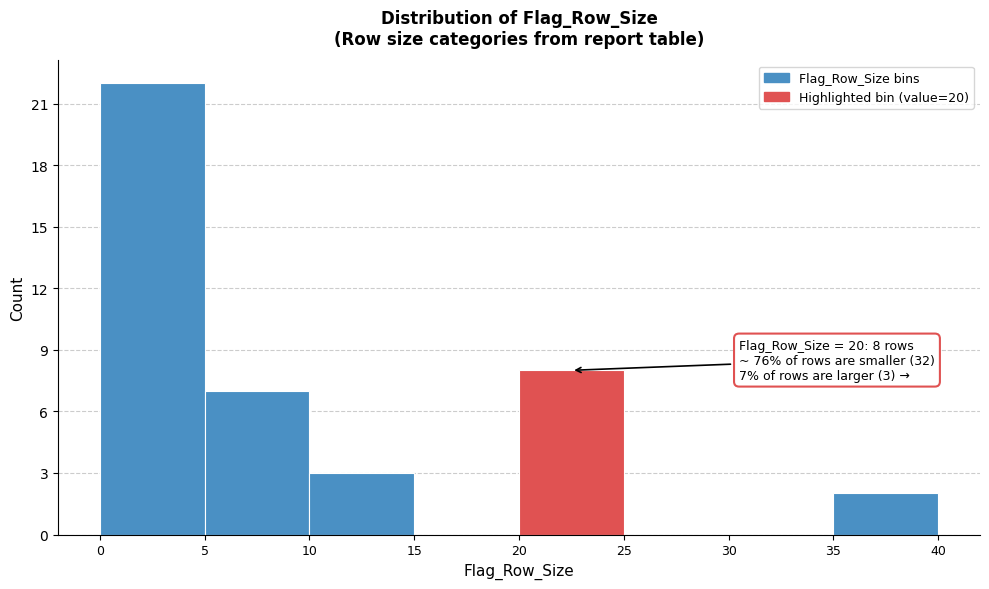

Over which range of the x-axis is the bar tallest?

0 to 5